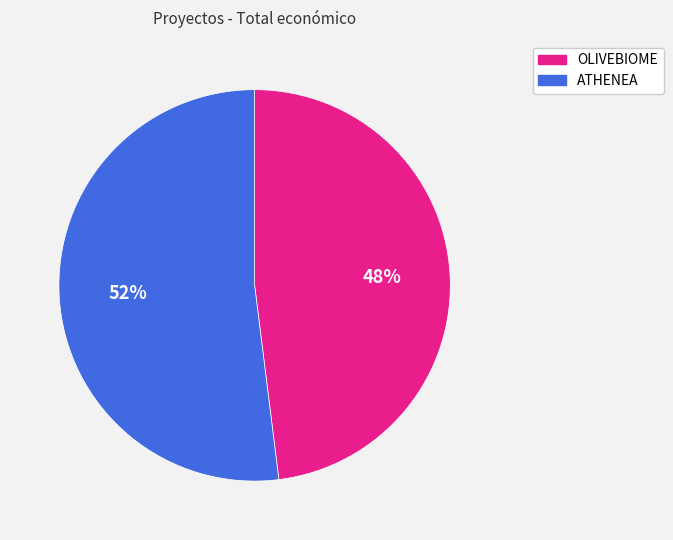

Count the number of slices in the pie.

2